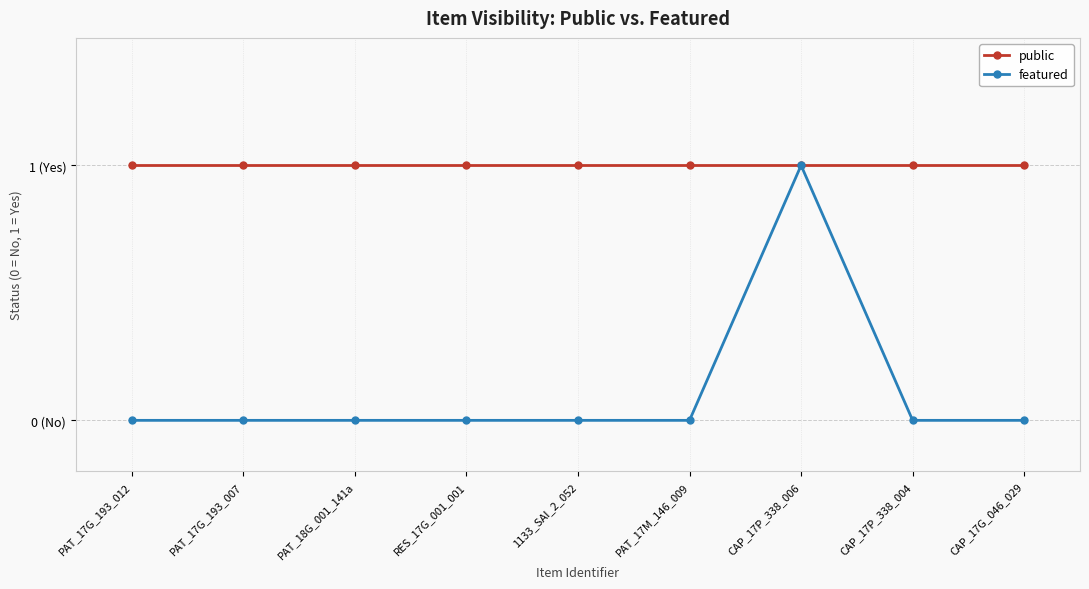

What are all the series names shown in the legend?

public, featured